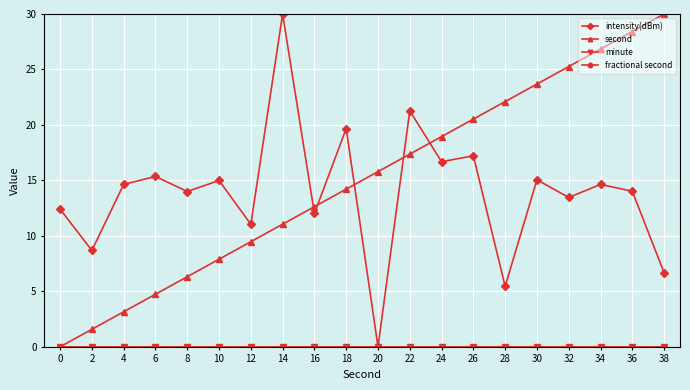

True or false: fractional second and second cross at least once.

False